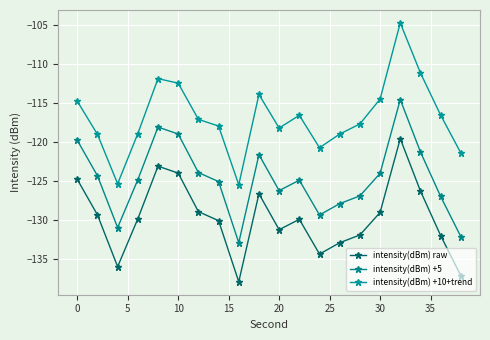

List the series in order of their overall mean, lowest first.

intensity(dBm) raw, intensity(dBm) +5, intensity(dBm) +10+trend